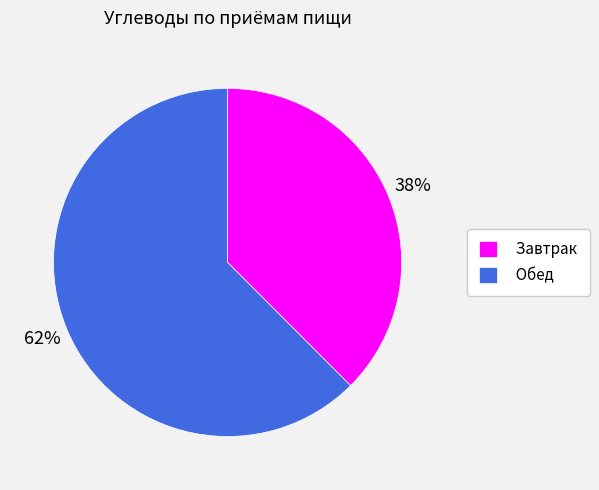

Approximately how many times larger is the value at Завтрак compared to Обед?

0.6